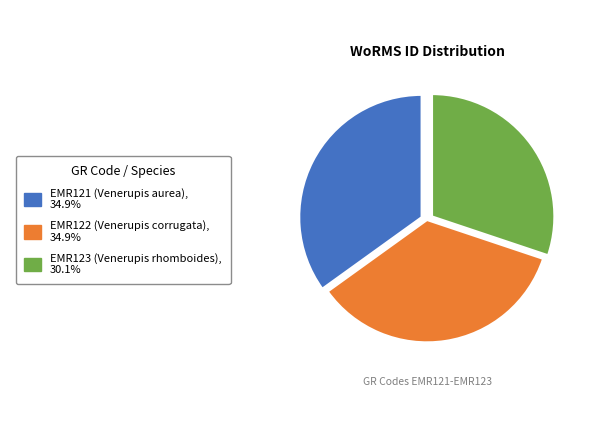

Is there a majority slice in this chart?

No